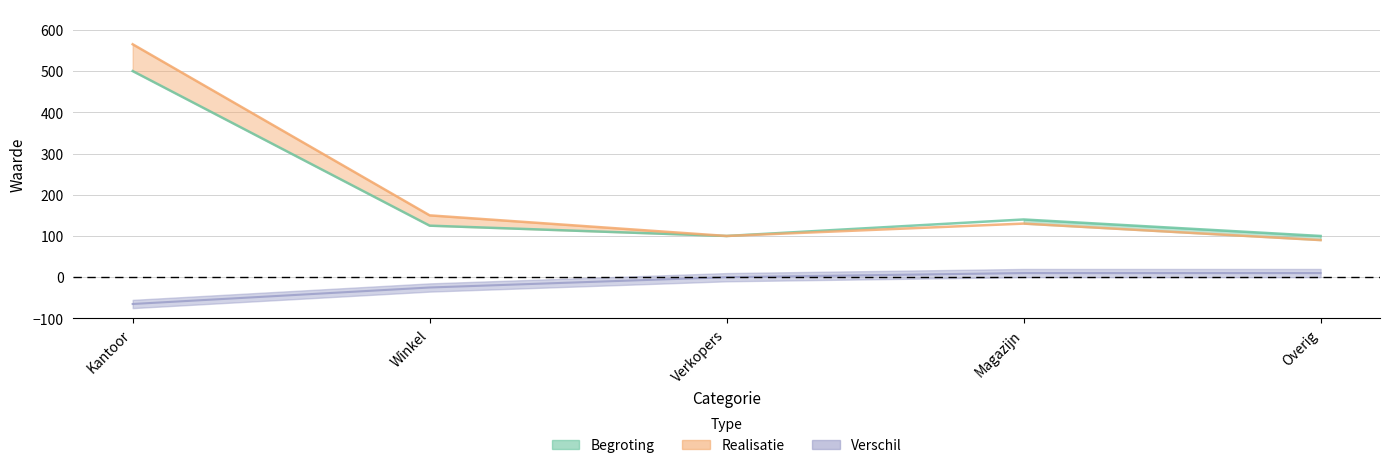

What is the sum of the Verschil values at Kantoor and Magazijn?

-55